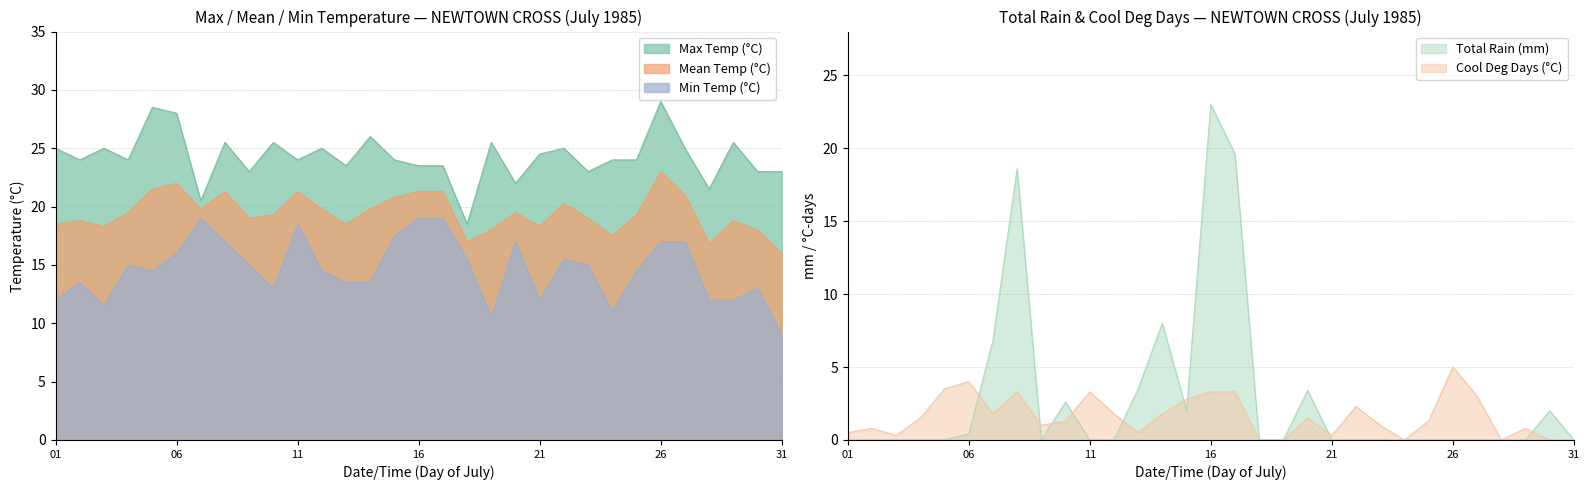

Which category has the lowest value in the Cool Deg Days (°C) series?

1985-07-18